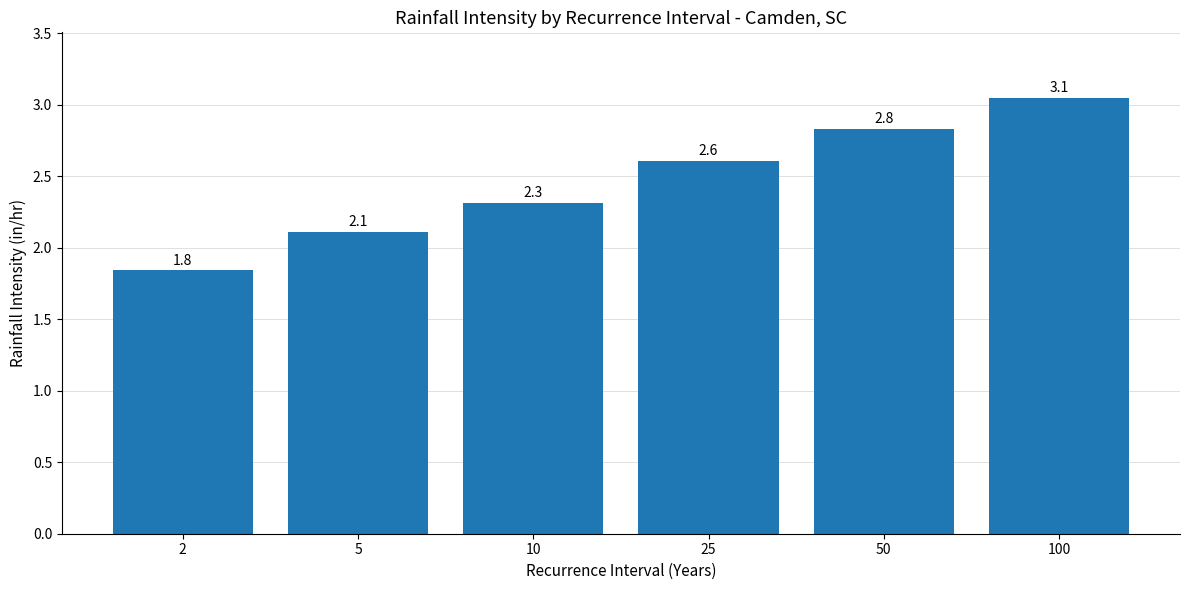

What is the maximum value shown in the chart?

3.1